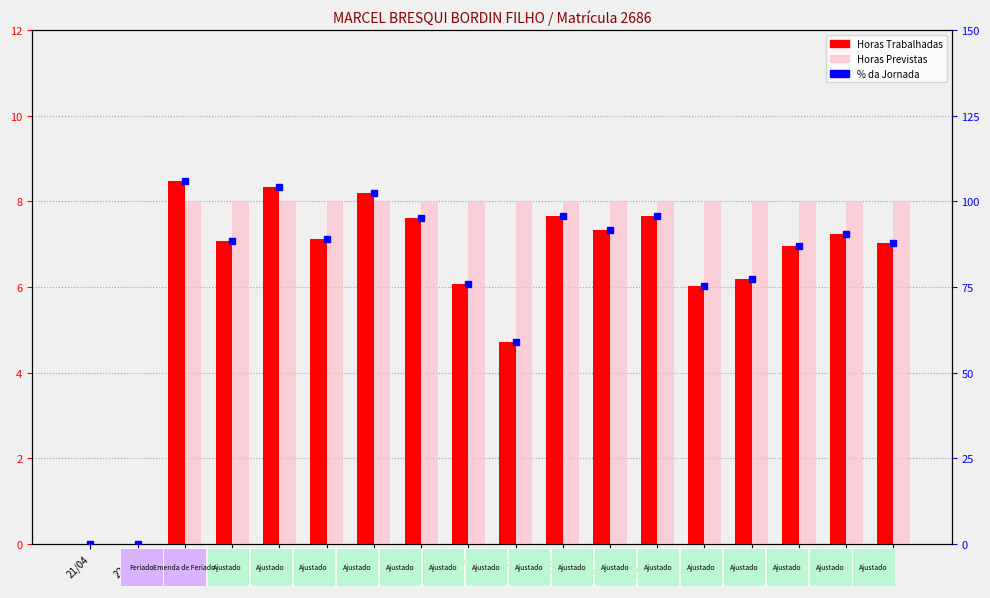

Between 05/05 and 21/04, which is larger?

05/05